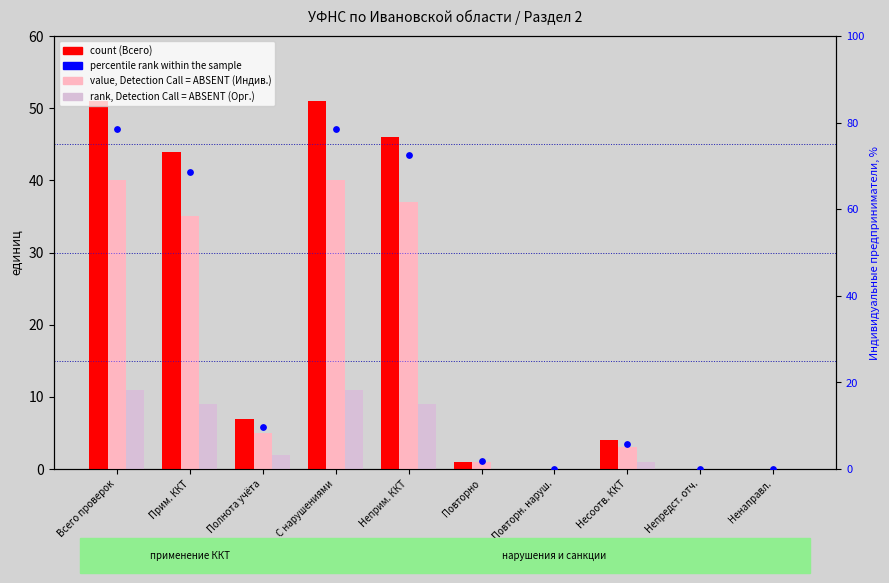

Which series has the largest Y range (max minus min)?

% Индив. предпр.